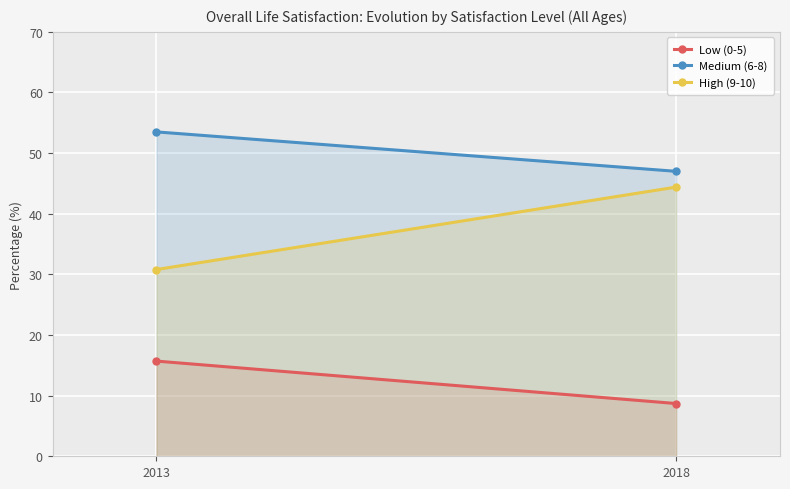

At which category is the sum across all series the highest?

2018